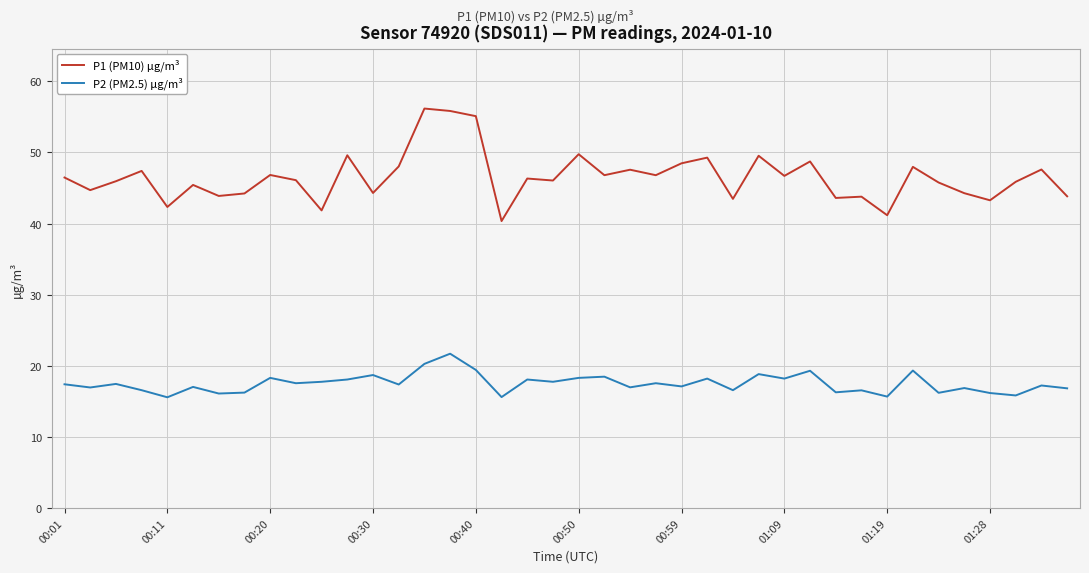

True or false: P1 (PM10) µg/m³ and P2 (PM2.5) µg/m³ intersect in this chart.

False